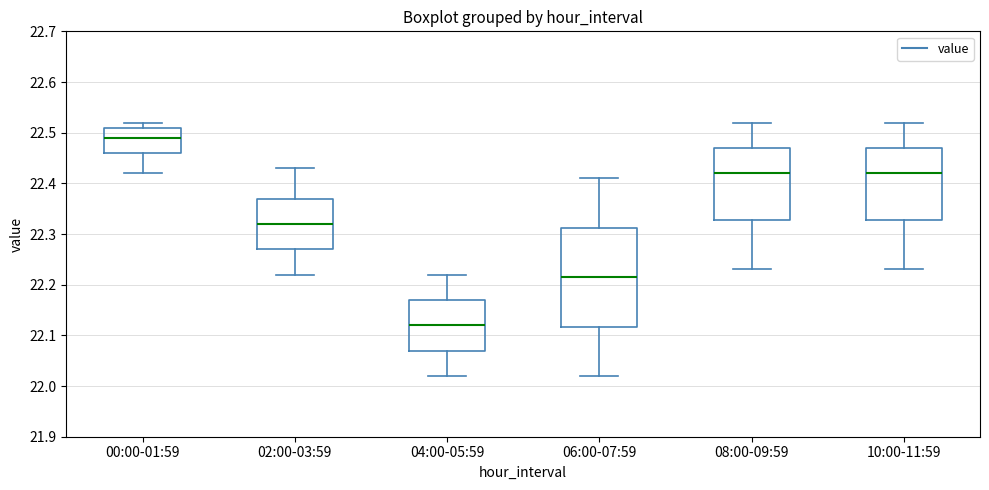

Reading left to right, transcribe this box plot: for each box, give where its median line is, the range the box spans, and where its two whiskers end, as read against the y-axis. The values are not printed on the chart, so give them approximately, as read against the axis.

00:00-01:59: median 22.49, box 22.46 to 22.51, whiskers 22.42 to 22.52
02:00-03:59: median 22.32, box 22.27 to 22.37, whiskers 22.22 to 22.43
04:00-05:59: median 22.12, box 22.07 to 22.17, whiskers 22.02 to 22.22
06:00-07:59: median 22.22, box 22.12 to 22.31, whiskers 22.02 to 22.41
08:00-09:59: median 22.42, box 22.33 to 22.47, whiskers 22.23 to 22.52
10:00-11:59: median 22.42, box 22.33 to 22.47, whiskers 22.23 to 22.52